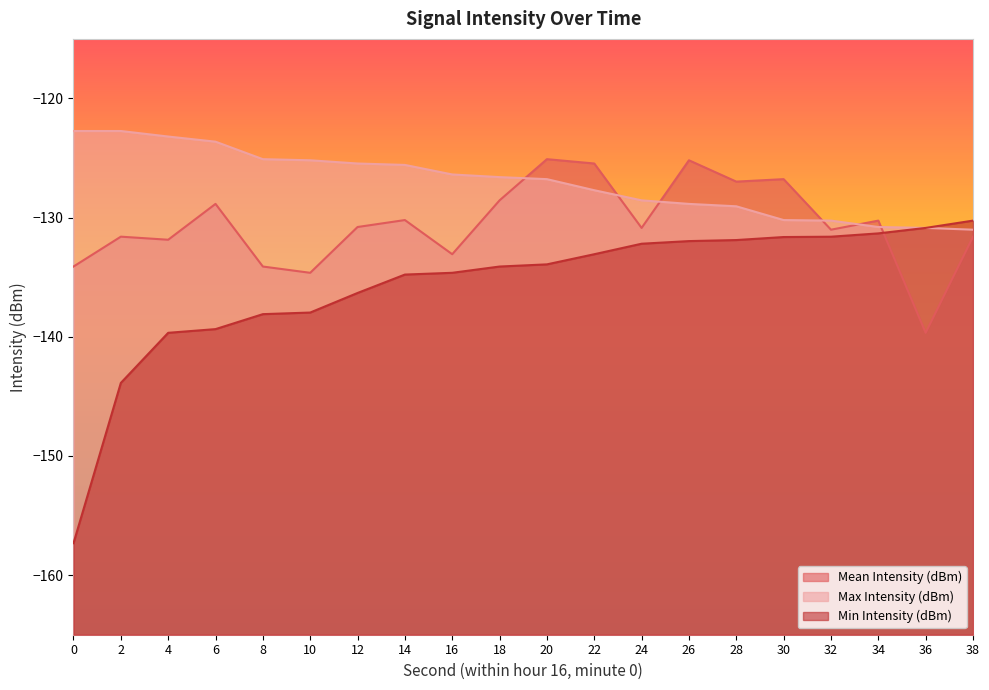

Which series ends up on top after the final intersection of Mean Intensity (dBm) and Min Intensity (dBm)?

Min Intensity (dBm)